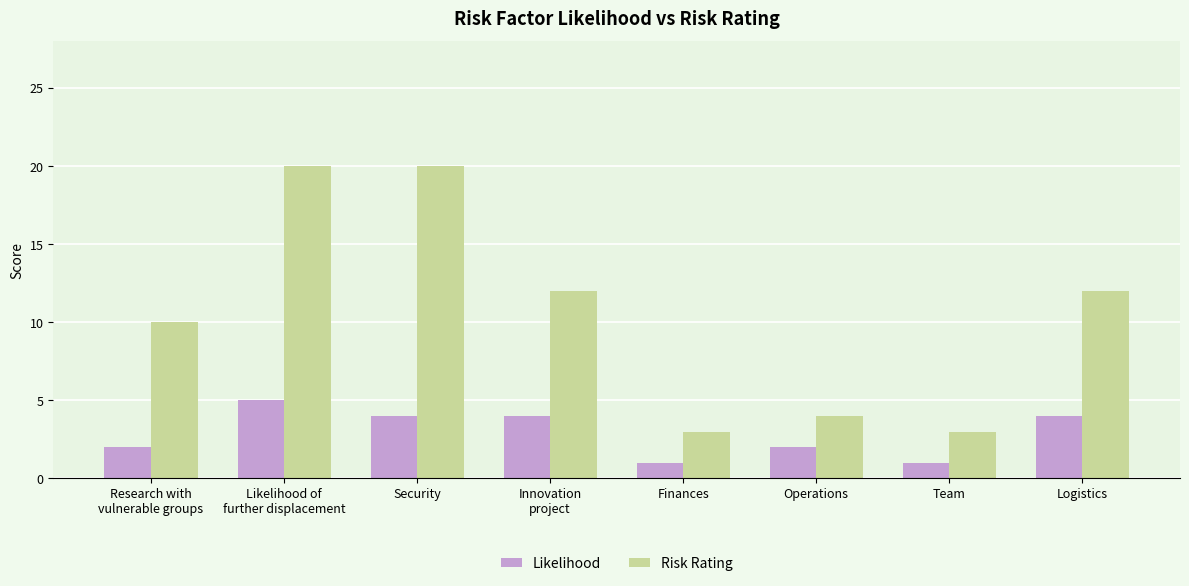

How many distinct data groups are displayed?

2